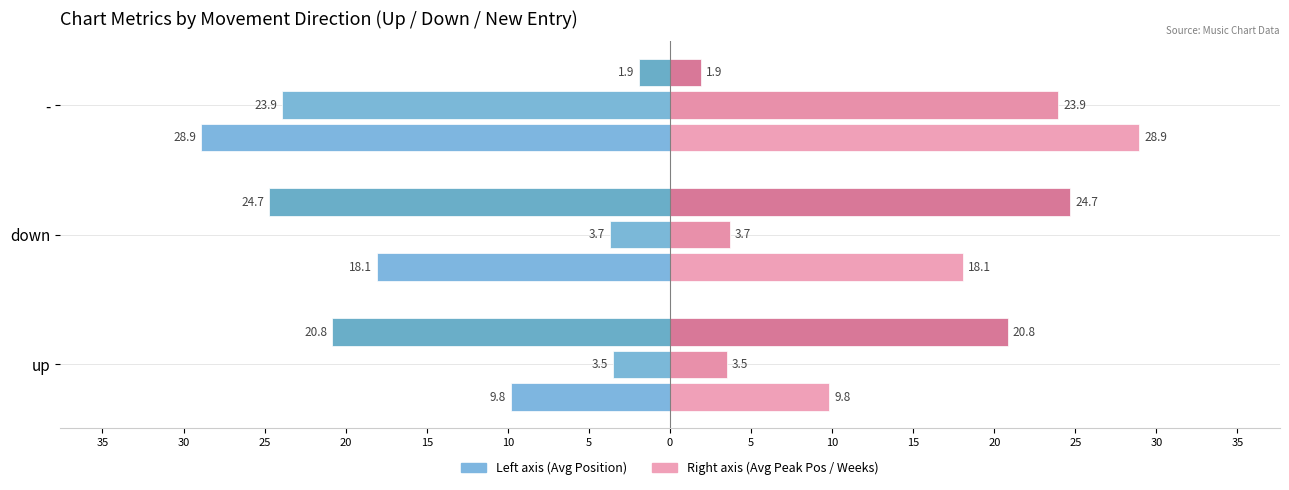

True or false: Avg Weeks on Chart (left) has a value of -2.6 at -.

False